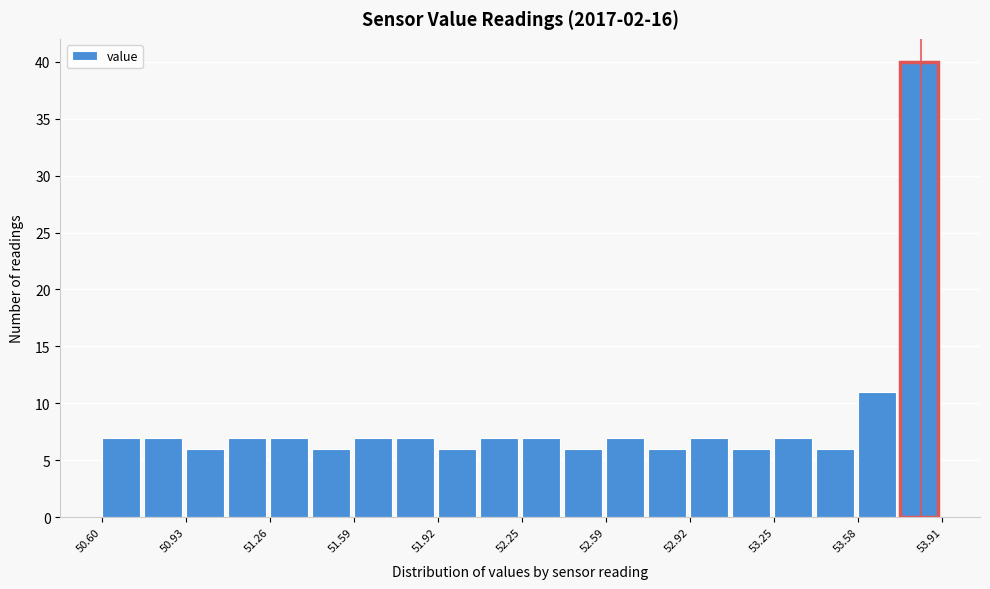

Around what value on the x-axis is the tallest bar? Give the approximate position of its centre, as read against the axis.

53.80